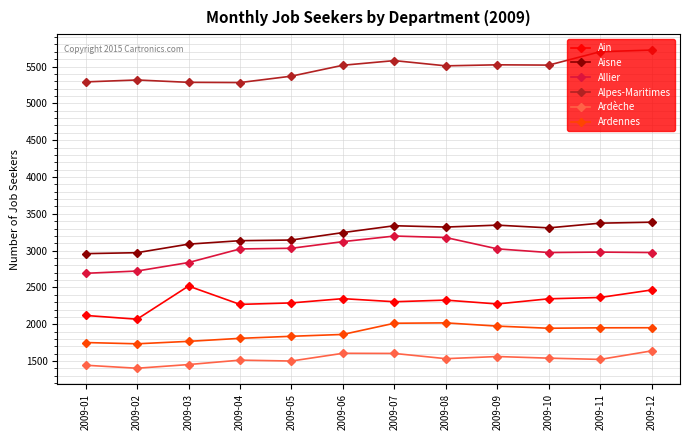

Which series changed the most between 2009-01 and 2009-12?

Alpes-Maritimes